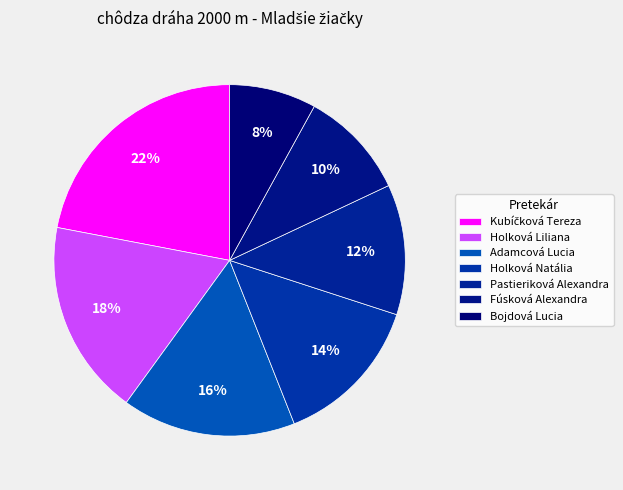

Count the number of slices in the pie.

7